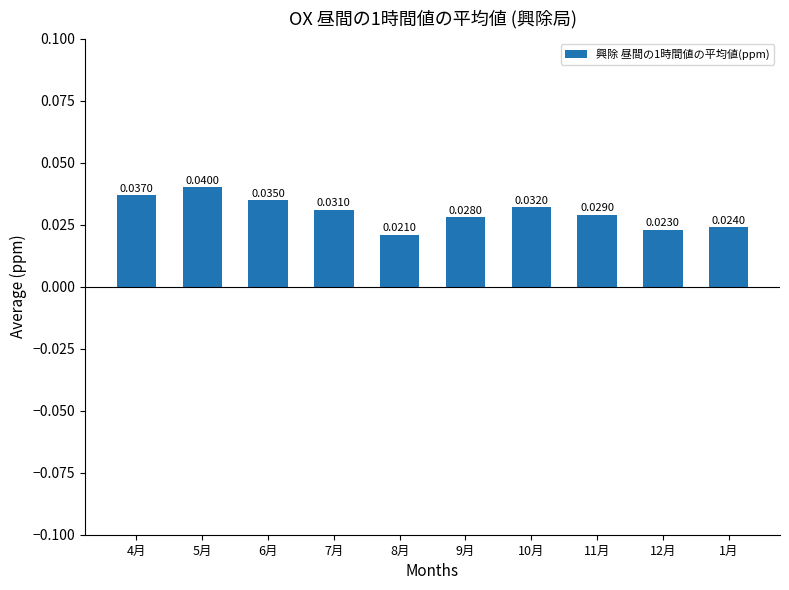

How many bars are there in total?

10